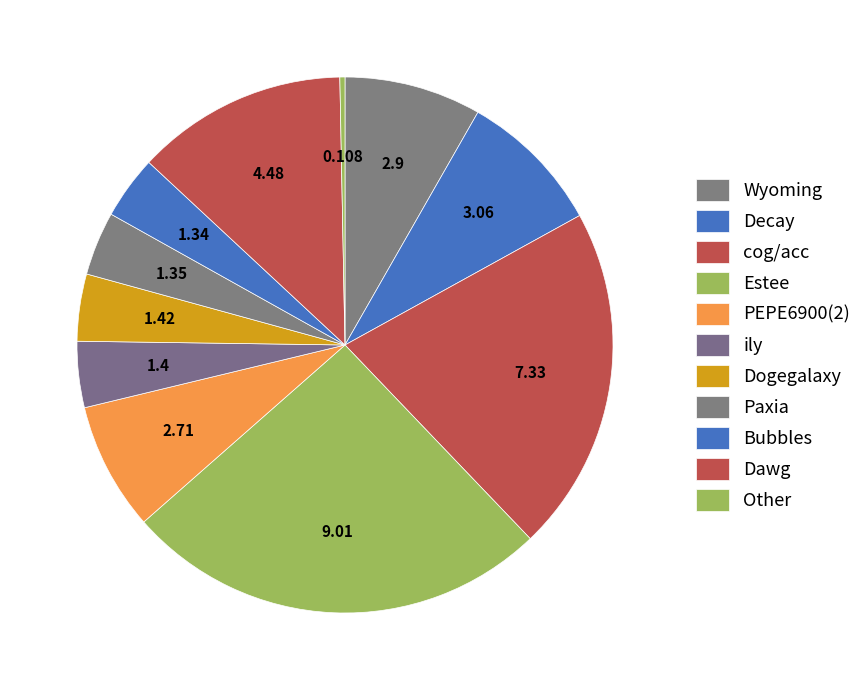

Does any single category account for the majority?

No